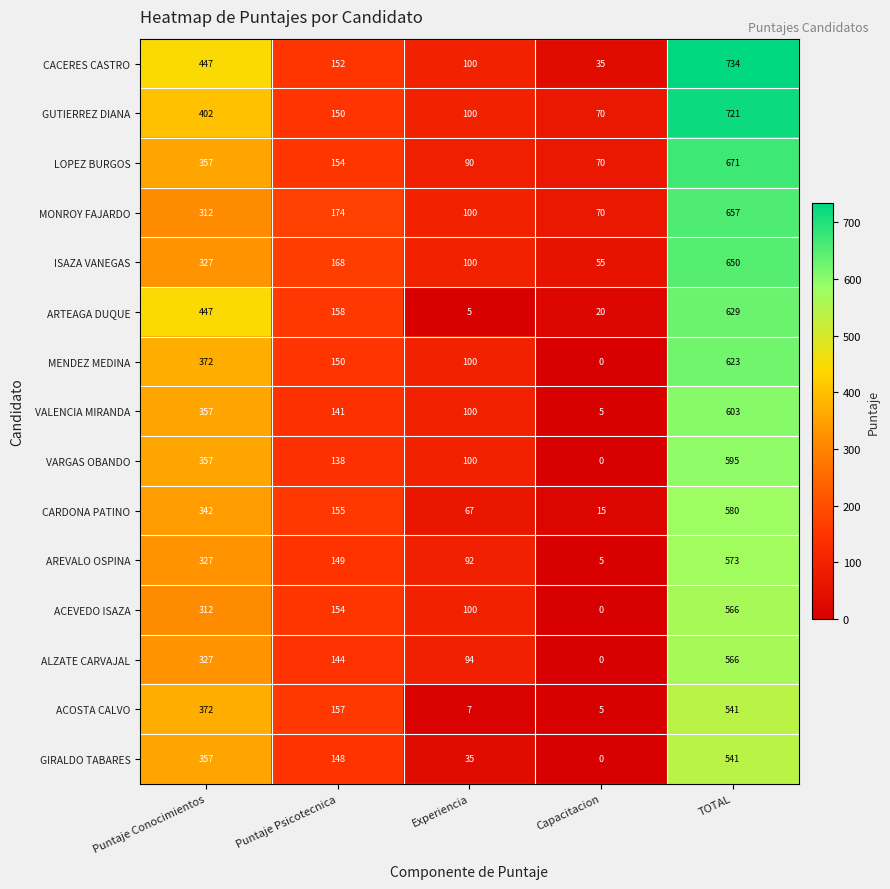

What is the difference between the maximum and minimum values in the AREVALO OSPINA series?

568